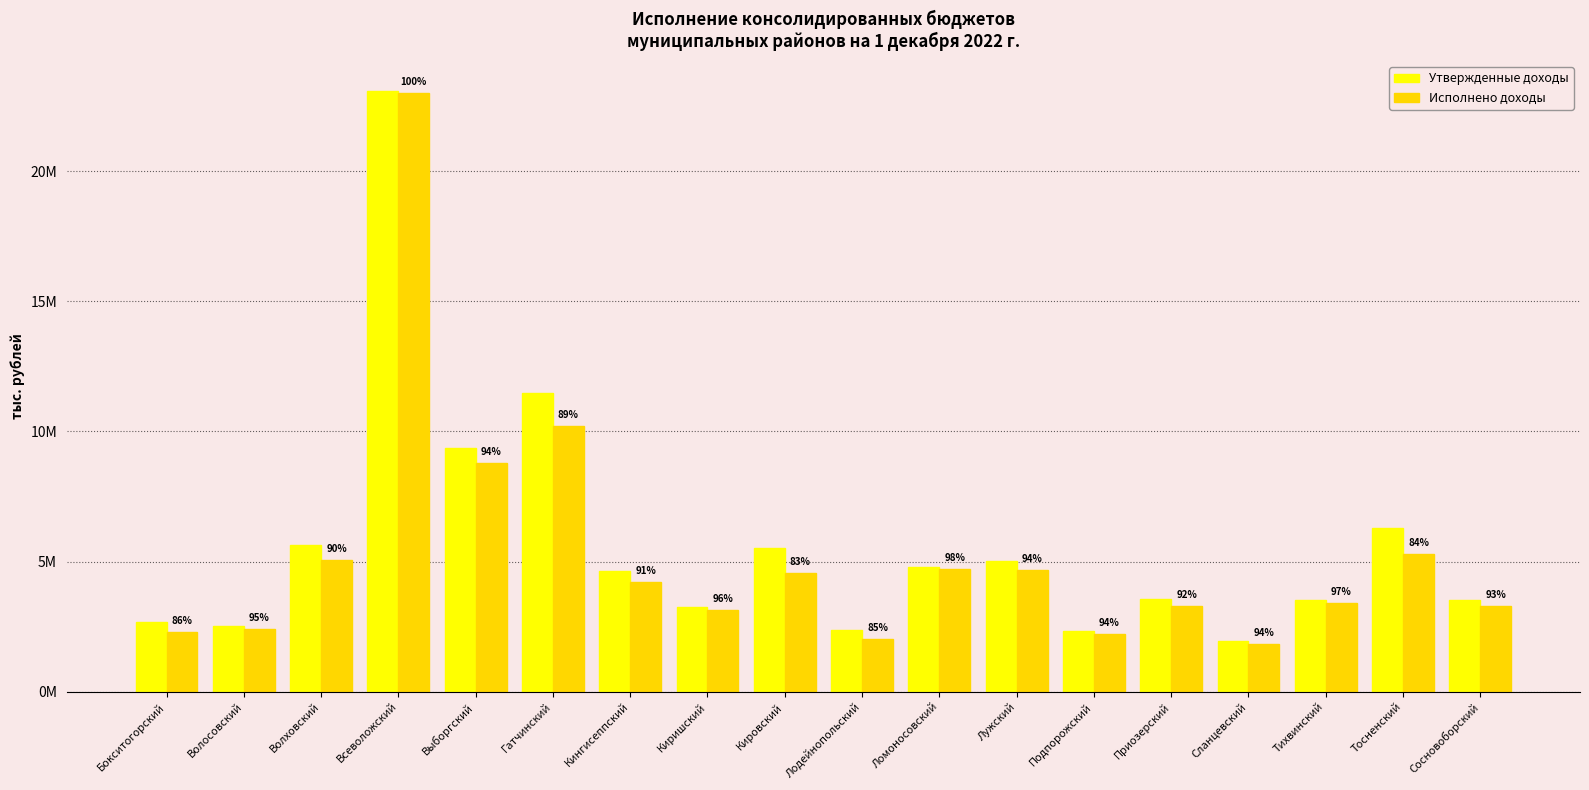

What are all the series names shown in the legend?

Утвержденные доходы, Исполнено доходы